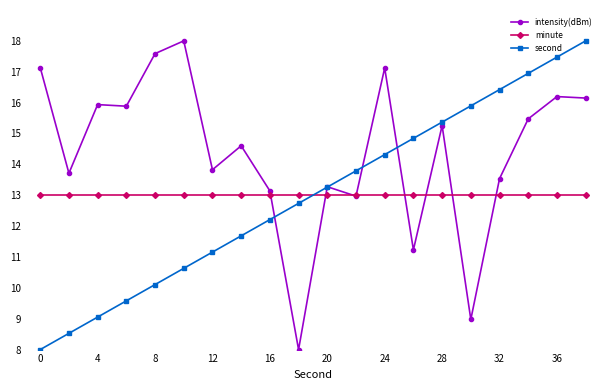

True or false: minute and second intersect in this chart.

True